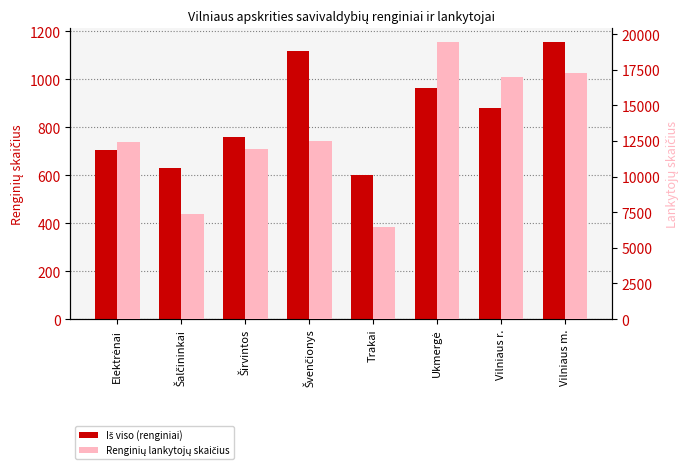

Between Širvintos and Vilniaus m., which series saw the biggest shift?

Renginių lankytojų skaičius